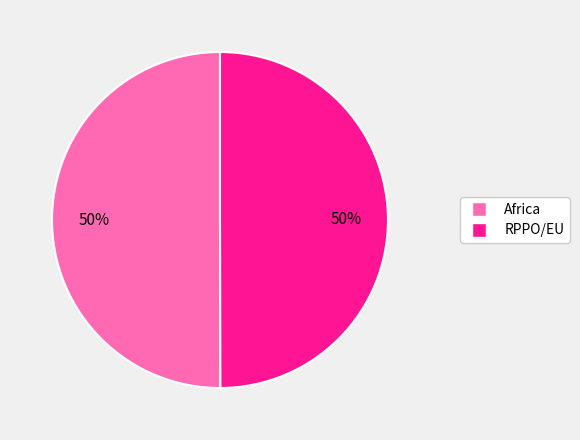

What is the ratio of the value at Africa to the value at RPPO/EU?

1.0